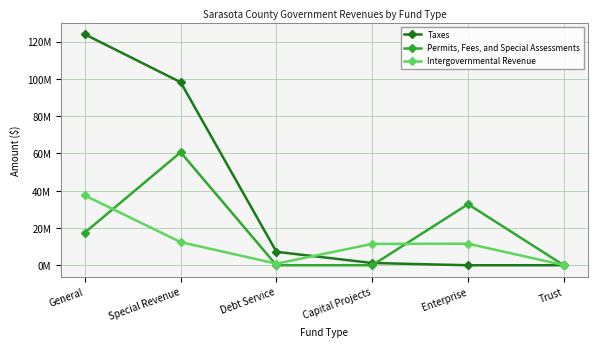

The Taxes series shows 66.1 at General. True or false?

False